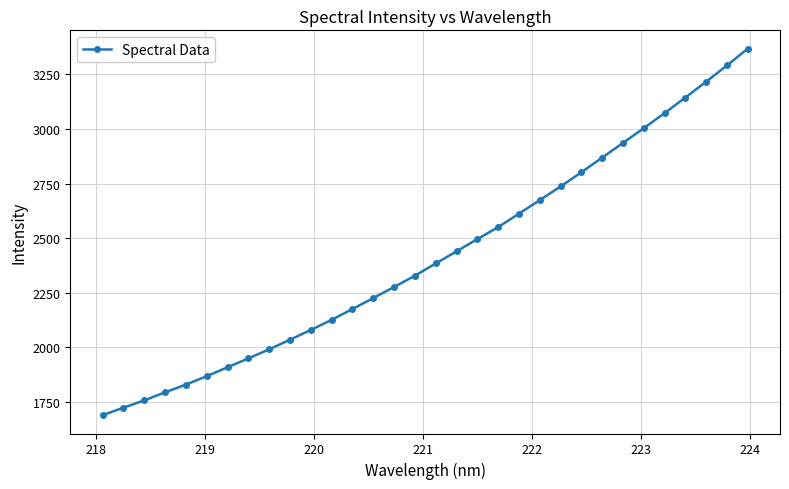

What is the smallest value displayed?

1688.6